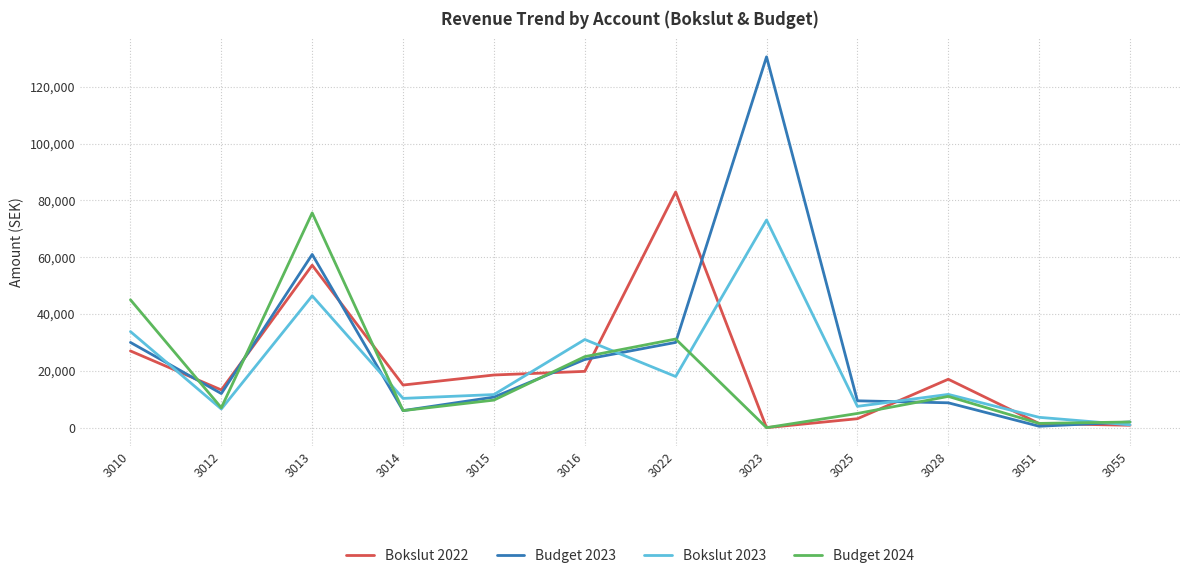

What is the difference between the maximum and second lowest values in the Budget 2023 series?

128500.0